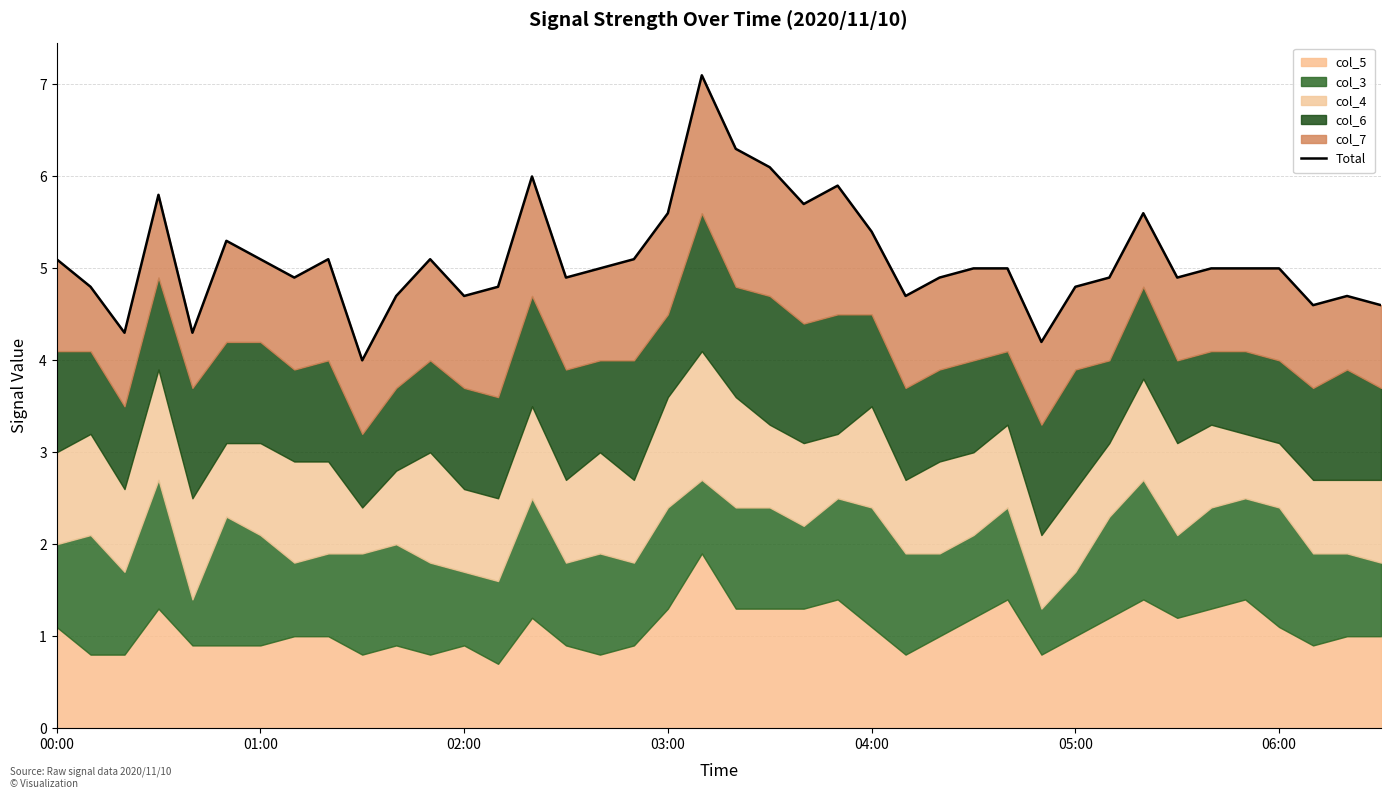

At which category does the chart reach its peak across all series?

19